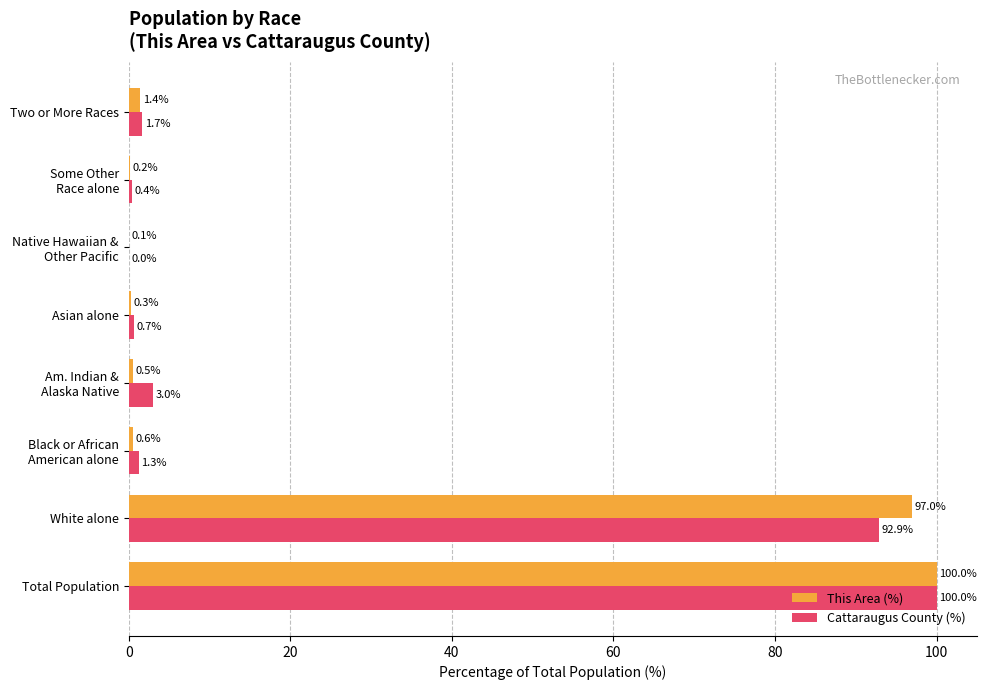

What is the sum of all Cattaraugus County (%) values?

200.0